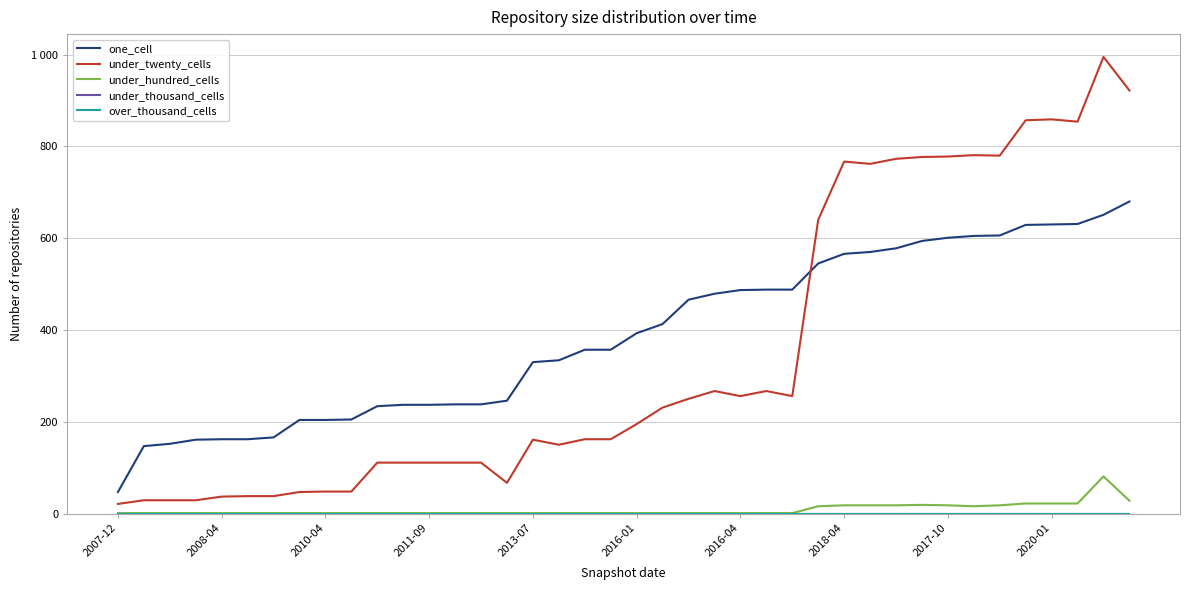

Reading right to left, list all the values displayed in this chart.

one_cell: 680	651	631	630	629	606	605	601	594	578	570	566	545	488	488	487	479	466	413	393	357	357	334	330	246	238	238	237	237	234	205	204	204	166	162	162	161	152	147	47
under_twenty_cells: 922	995	854	859	857	780	781	778	777	773	762	767	640	256	267	256	267	250	231	195	162	162	150	161	67	111	111	111	111	111	48	48	47	38	38	37	29	29	29	21
under_hundred_cells: 28	81	22	22	22	18	16	18	19	18	18	18	16	1	1	1	1	1	1	1	1	1	1	1	1	1	1	1	1	1	1	1	1	1	1	1	1	1	1	1
under_thousand_cells: 0	0	0	0	0	0	0	0	0	0	0	0	0	0	0	0	0	0	0	0	0	0	0	0	0	0	0	0	0	0	0	0	0	0	0	0	0	0	0	0
over_thousand_cells: 0	0	0	0	0	0	0	0	0	0	0	0	0	0	0	0	0	0	0	0	0	0	0	0	0	0	0	0	0	0	0	0	0	0	0	0	0	0	0	0